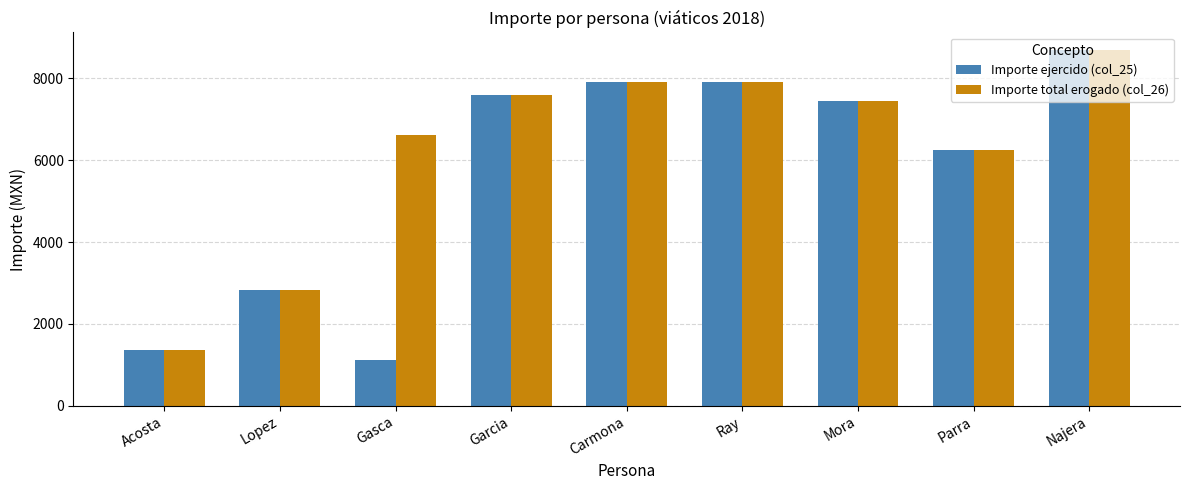

How many bars are there in total?

18